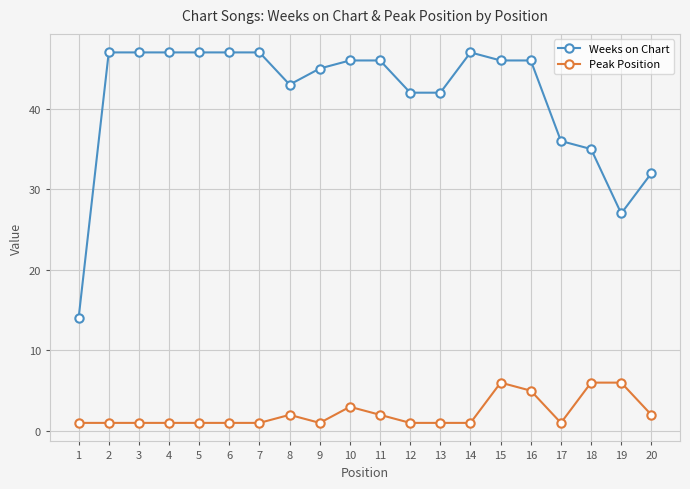

What is the sum of the Peak Position values at 12 and 14?

2